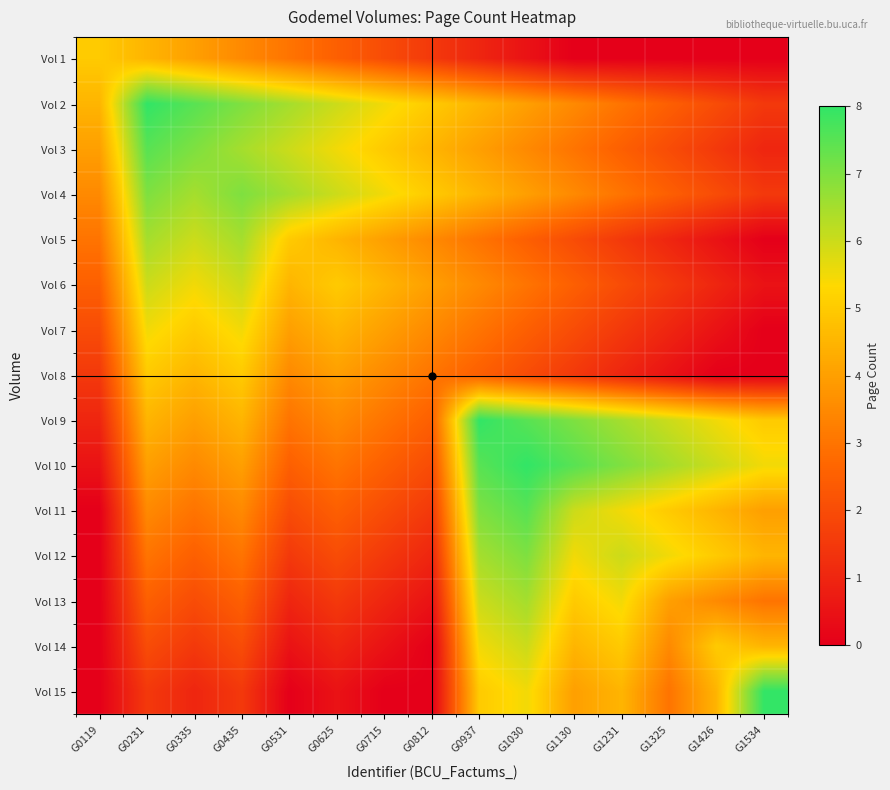

Reading left to right, what are all the values shown in this chart?

Vol 1: G0119=5.0	G0231=4.5	G0335=4.0	G0435=3.5	G0531=3.0	G0625=2.5	G0715=2.0	G0812=1.5	G0937=1.0	G1030=0.5	G1130=0.0	G1231=0.0	G1325=0.0	G1426=0.0	G1534=0.0
Vol 2: G0119=4.5	G0231=8.0	G0335=7.5	G0435=7.0	G0531=6.5	G0625=6.0	G0715=5.5	G0812=5.0	G0937=4.5	G1030=4.0	G1130=3.5	G1231=3.0	G1325=2.5	G1426=2.0	G1534=1.5
Vol 3: G0119=4.0	G0231=7.5	G0335=7.0	G0435=6.5	G0531=6.0	G0625=5.5	G0715=5.0	G0812=4.5	G0937=4.0	G1030=3.5	G1130=3.0	G1231=2.5	G1325=2.0	G1426=1.5	G1534=1.0
Vol 4: G0119=3.5	G0231=7.0	G0335=6.5	G0435=7.0	G0531=6.5	G0625=6.0	G0715=5.5	G0812=5.0	G0937=4.5	G1030=4.0	G1130=3.5	G1231=3.0	G1325=2.5	G1426=2.0	G1534=1.5
Vol 5: G0119=3.0	G0231=6.5	G0335=6.0	G0435=6.5	G0531=5.0	G0625=4.5	G0715=4.0	G0812=3.5	G0937=3.0	G1030=2.5	G1130=2.0	G1231=1.5	G1325=1.0	G1426=0.5	G1534=0.0
Vol 6: G0119=2.5	G0231=6.0	G0335=5.5	G0435=6.0	G0531=4.5	G0625=5.0	G0715=4.5	G0812=4.0	G0937=3.5	G1030=3.0	G1130=2.5	G1231=2.0	G1325=1.5	G1426=1.0	G1534=0.5
Vol 7: G0119=2.0	G0231=5.5	G0335=5.0	G0435=5.5	G0531=4.0	G0625=4.5	G0715=4.0	G0812=3.5	G0937=3.0	G1030=2.5	G1130=2.0	G1231=1.5	G1325=1.0	G1426=0.5	G1534=0.0
Vol 8: G0119=1.5	G0231=5.0	G0335=4.5	G0435=5.0	G0531=3.5	G0625=4.0	G0715=3.5	G0812=3.0	G0937=2.5	G1030=2.0	G1130=1.5	G1231=1.0	G1325=0.5	G1426=0.0	G1534=0.0
Vol 9: G0119=1.0	G0231=4.5	G0335=4.0	G0435=4.5	G0531=3.0	G0625=3.5	G0715=3.0	G0812=2.5	G0937=8.0	G1030=7.5	G1130=7.0	G1231=6.5	G1325=6.0	G1426=5.5	G1534=5.0
Vol 10: G0119=0.5	G0231=4.0	G0335=3.5	G0435=4.0	G0531=2.5	G0625=3.0	G0715=2.5	G0812=2.0	G0937=7.5	G1030=8.0	G1130=7.5	G1231=7.0	G1325=6.5	G1426=6.0	G1534=5.5
Vol 11: G0119=0.0	G0231=3.5	G0335=3.0	G0435=3.5	G0531=2.0	G0625=2.5	G0715=2.0	G0812=1.5	G0937=7.0	G1030=7.5	G1130=6.0	G1231=5.5	G1325=5.0	G1426=4.5	G1534=4.0
Vol 12: G0119=0.0	G0231=3.0	G0335=2.5	G0435=3.0	G0531=1.5	G0625=2.0	G0715=1.5	G0812=1.0	G0937=6.5	G1030=7.0	G1130=5.5	G1231=6.0	G1325=5.5	G1426=5.0	G1534=4.5
Vol 13: G0119=0.0	G0231=2.5	G0335=2.0	G0435=2.5	G0531=1.0	G0625=1.5	G0715=1.0	G0812=0.5	G0937=6.0	G1030=6.5	G1130=5.0	G1231=5.5	G1325=4.0	G1426=3.5	G1534=3.0
Vol 14: G0119=0.0	G0231=2.0	G0335=1.5	G0435=2.0	G0531=0.5	G0625=1.0	G0715=0.5	G0812=0.0	G0937=5.5	G1030=6.0	G1130=4.5	G1231=5.0	G1325=3.5	G1426=5.0	G1534=4.5
Vol 15: G0119=0.0	G0231=1.5	G0335=1.0	G0435=1.5	G0531=0.0	G0625=0.5	G0715=0.0	G0812=0.0	G0937=5.0	G1030=5.5	G1130=4.0	G1231=4.5	G1325=3.0	G1426=4.5	G1534=8.0